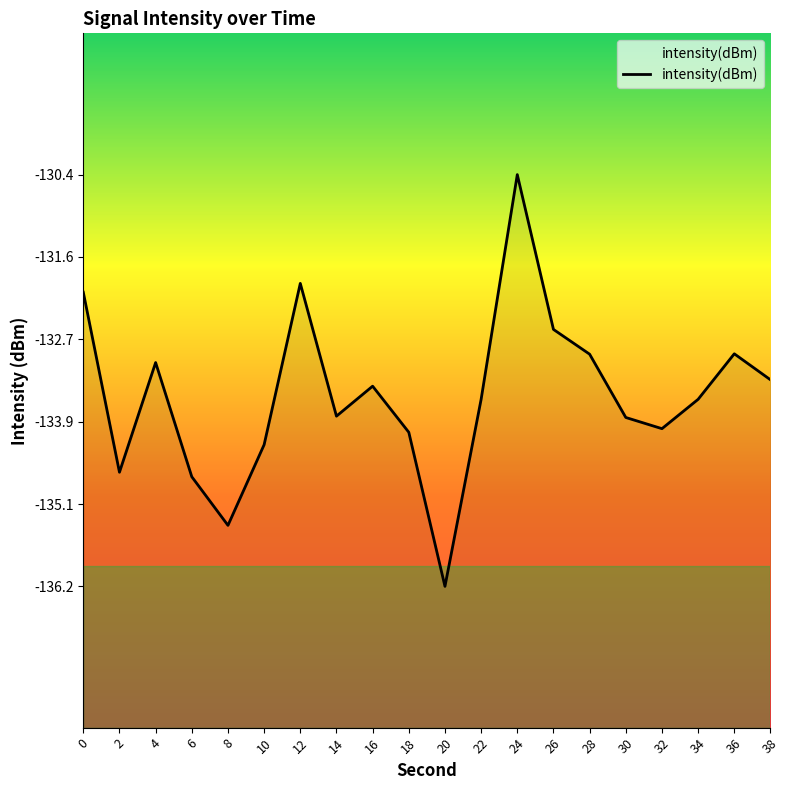

How many points are lower than both their immediate neighbors (excluding endpoints)?

5